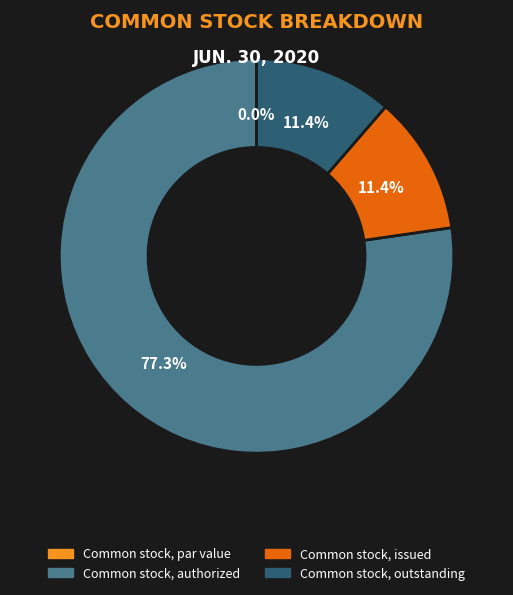

What is the ratio of the value at Common stock, authorized to the value at Common stock, outstanding?

6.8